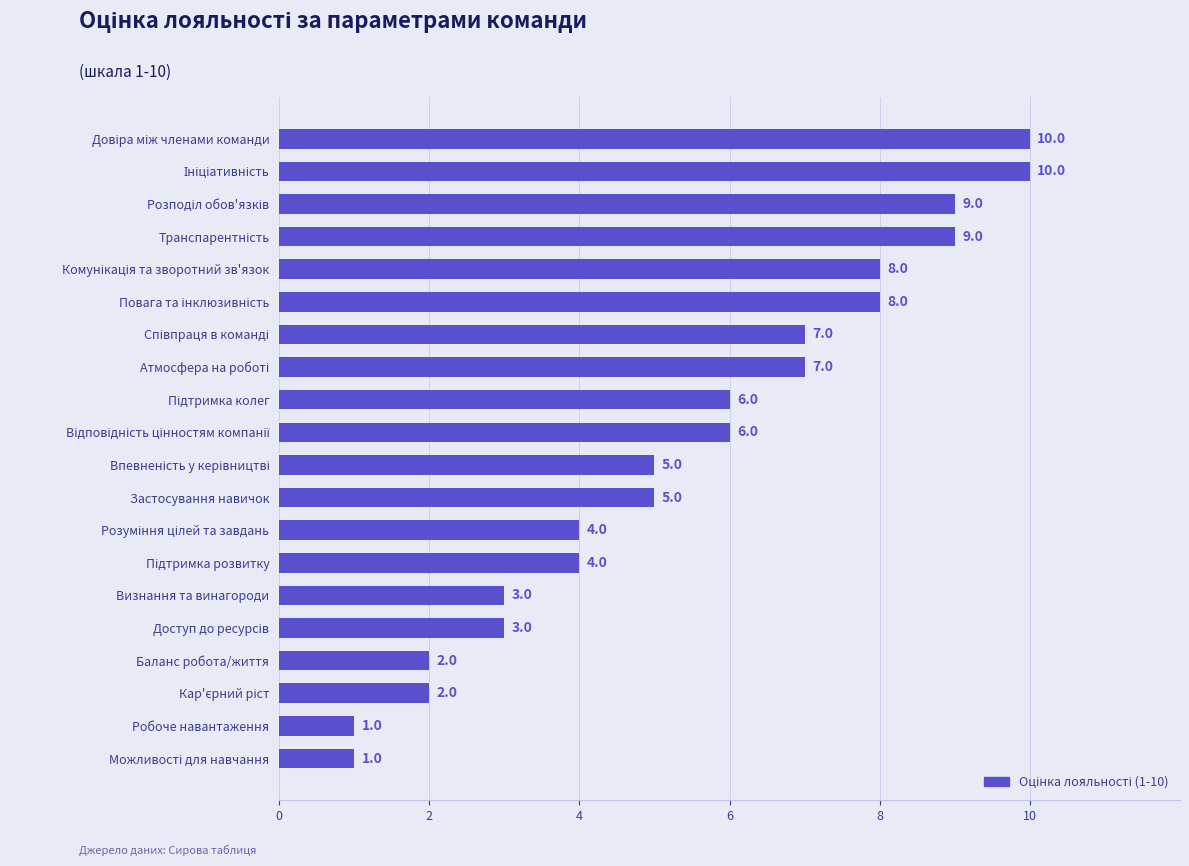

How many distinct data groups are displayed?

1